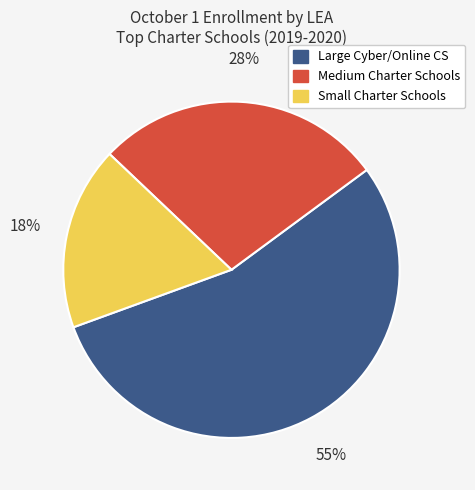

Is there any slice that represents more than half of the pie?

Yes